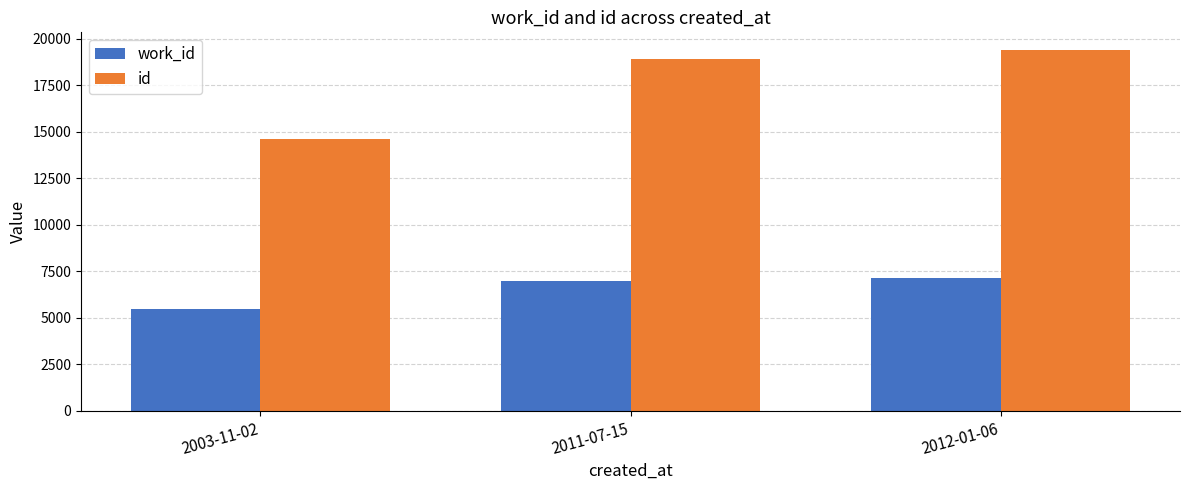

Are the bars grouped side by side (vs. stacked)?

Yes